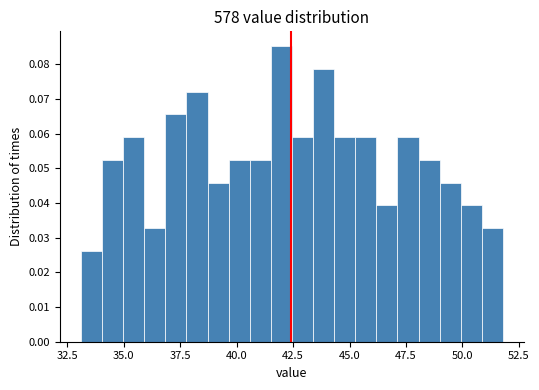

Read against the x-axis, roughly where is the centre of the tallest bar?

42.0